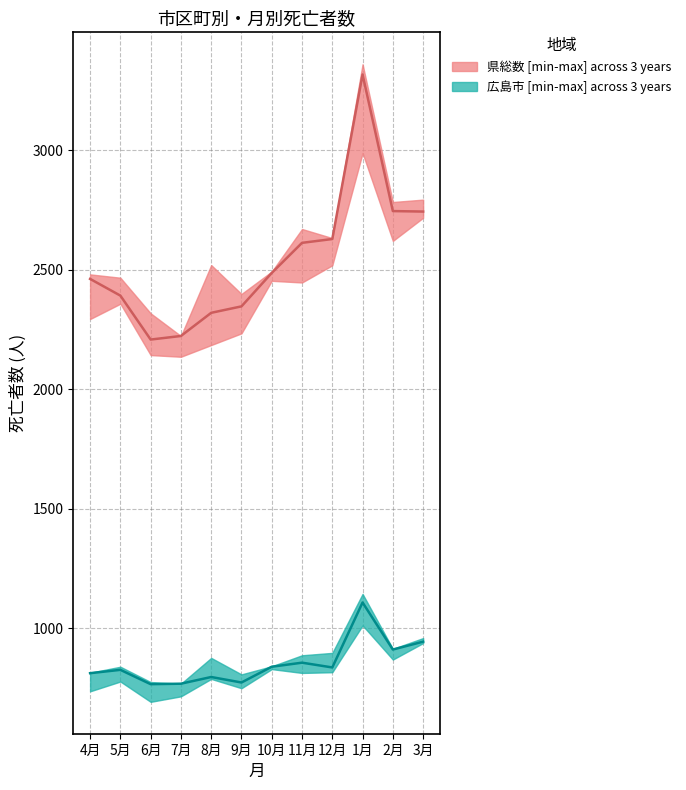

Which category has the highest value in the 広島市 (27.4~28.3) series?

1月